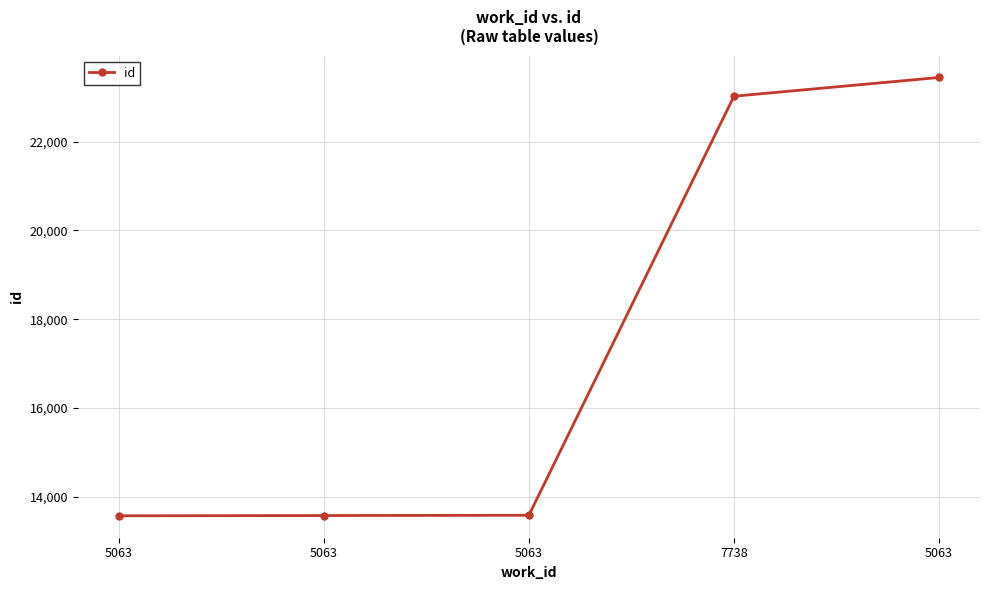

How many values are below 13589?

2